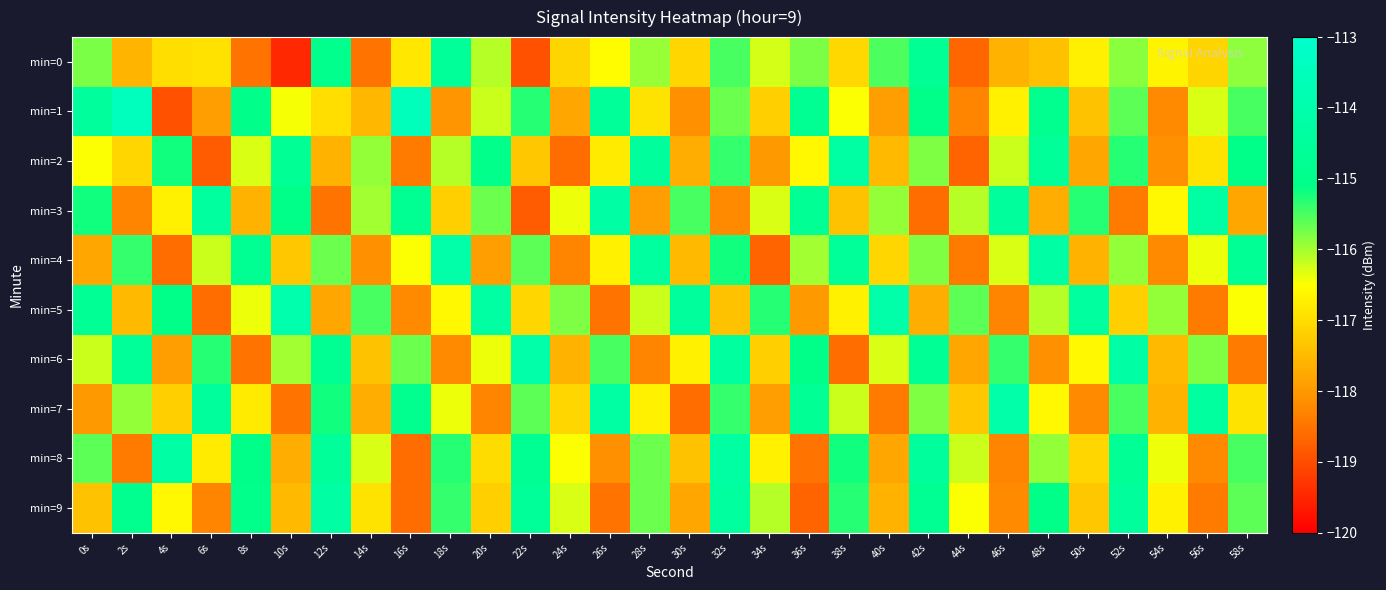

Between 8s and 20s, which series saw the biggest shift?

min=4